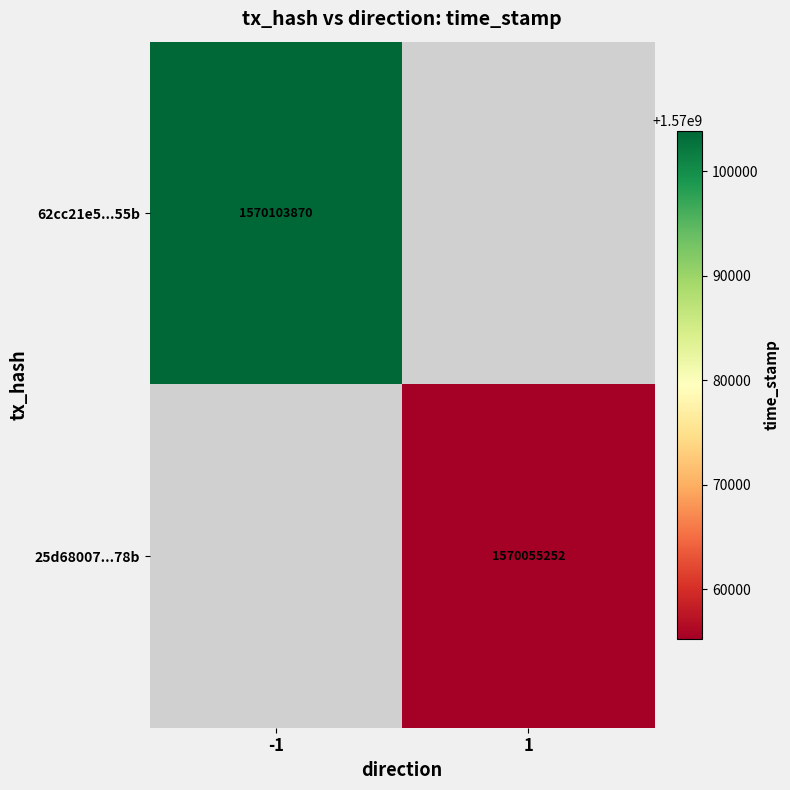

True or false: 25d68007...78b has a value of 357614139 at 1.

False